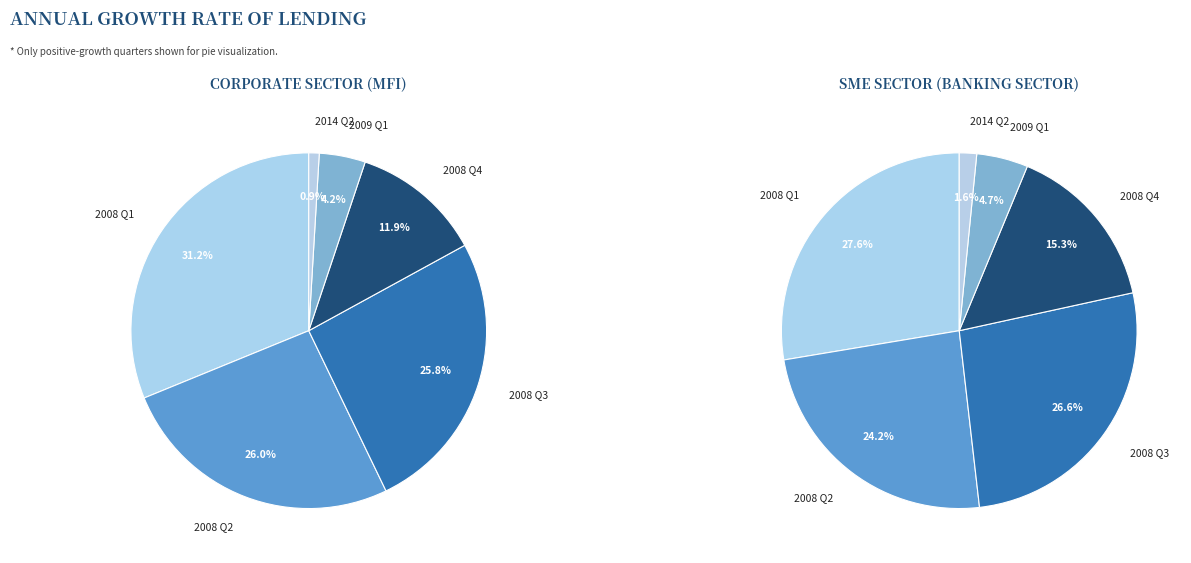

Is 2009 Q1 the majority of the pie?

No